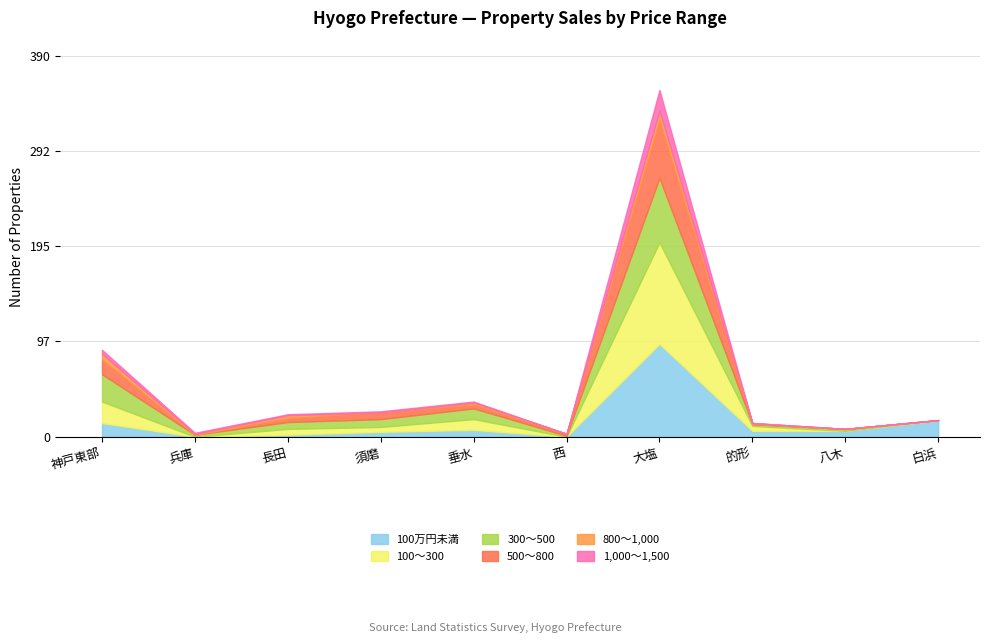

What is the total value across all series at 大塩?

355